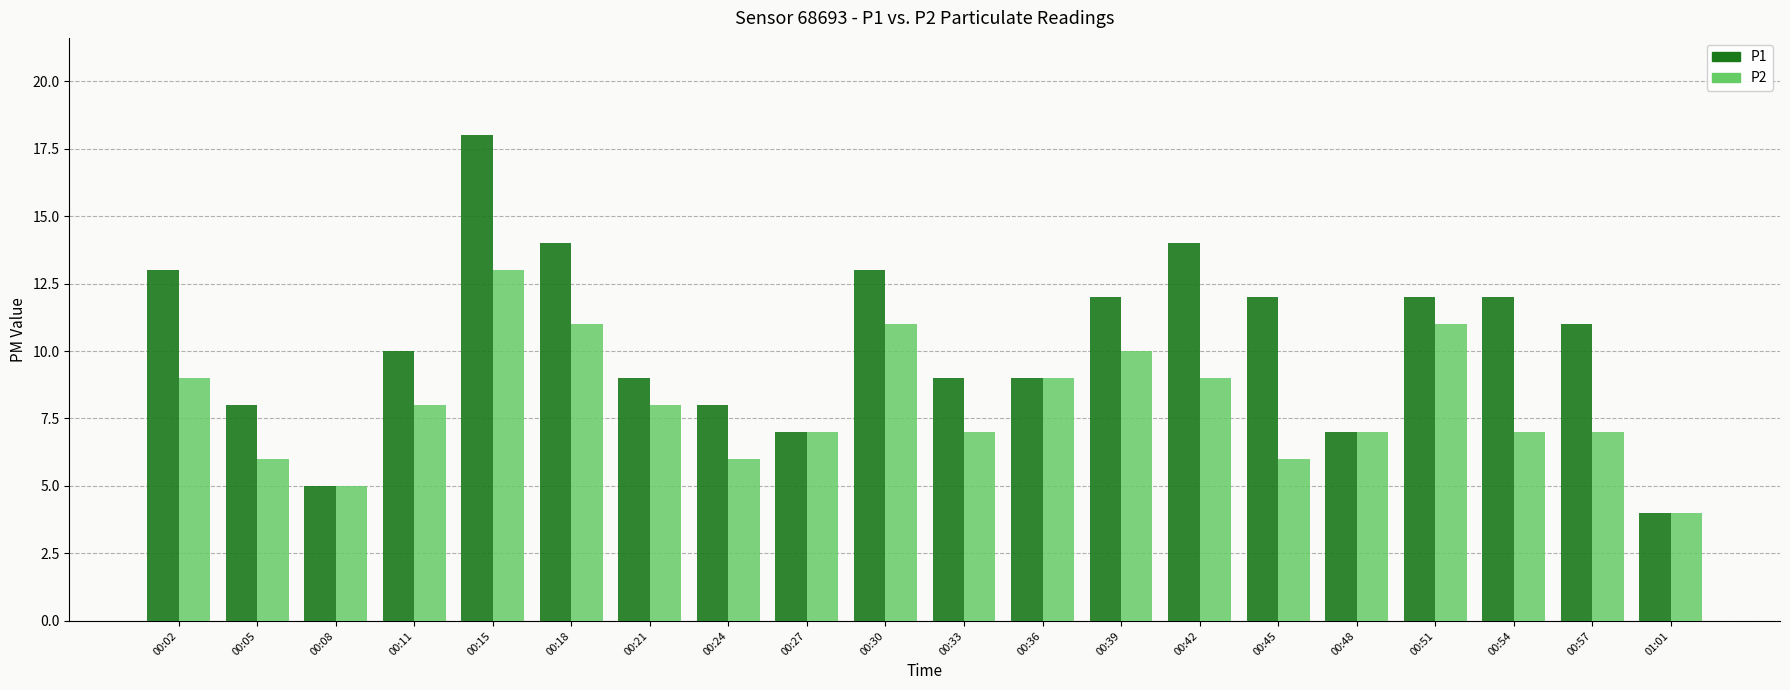

Which series changed the most between 00:02 and 00:36?

P1